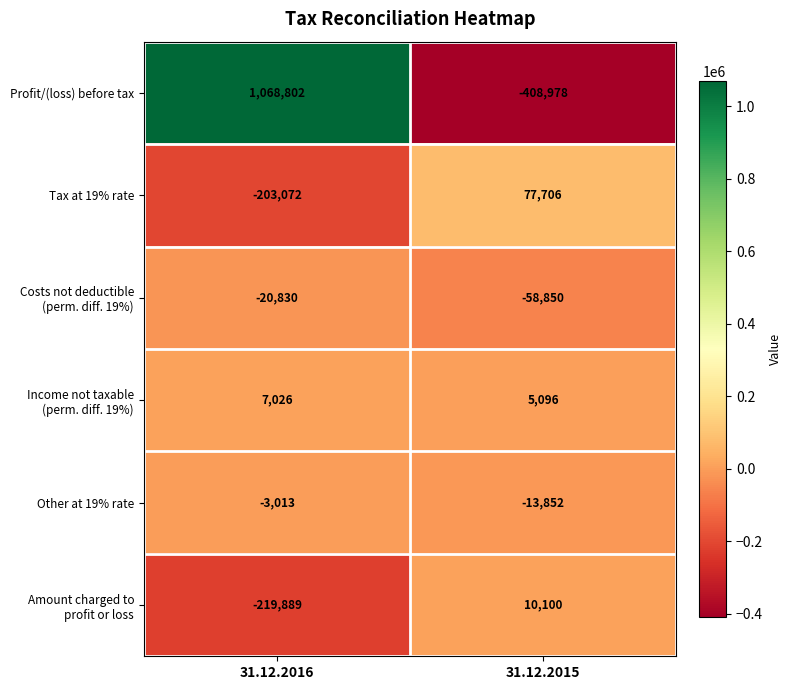

The Profit/(loss) before tax series shows 1455946 at 31.12.2016. True or false?

False